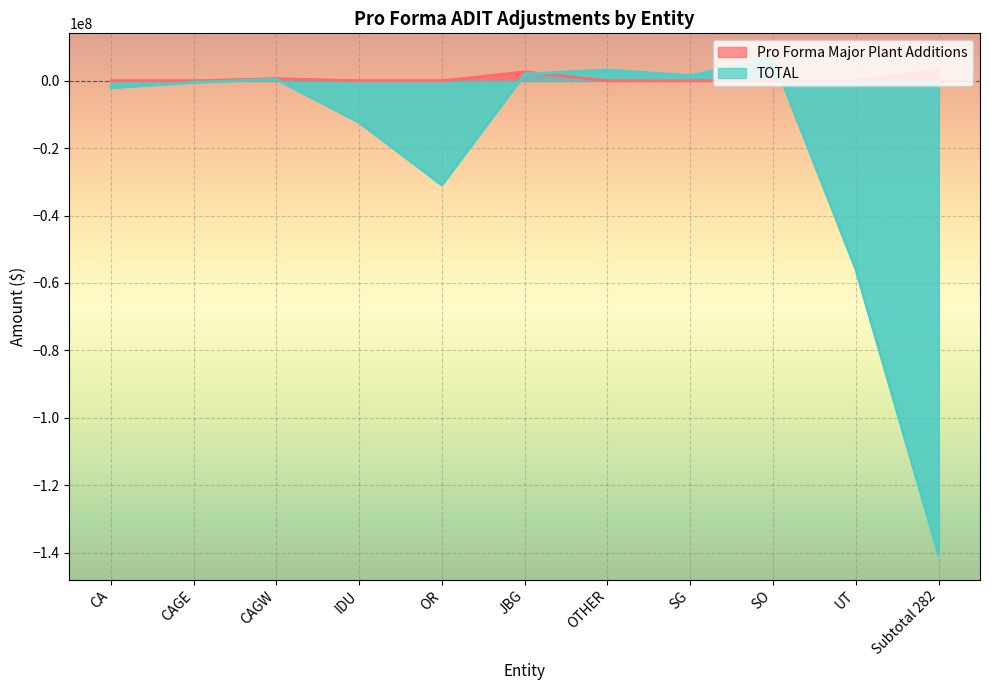

Reading left to right, extract all data points from this chart.

Pro Forma Major Plant Additions: 0	0	634740	0	0	2640684	0	0	0	0	3275424
TOTAL: -2048548	-479605	449453	-12332482	-30915005	2011106	3193974	1516322	6709349	-55911187	-140650399